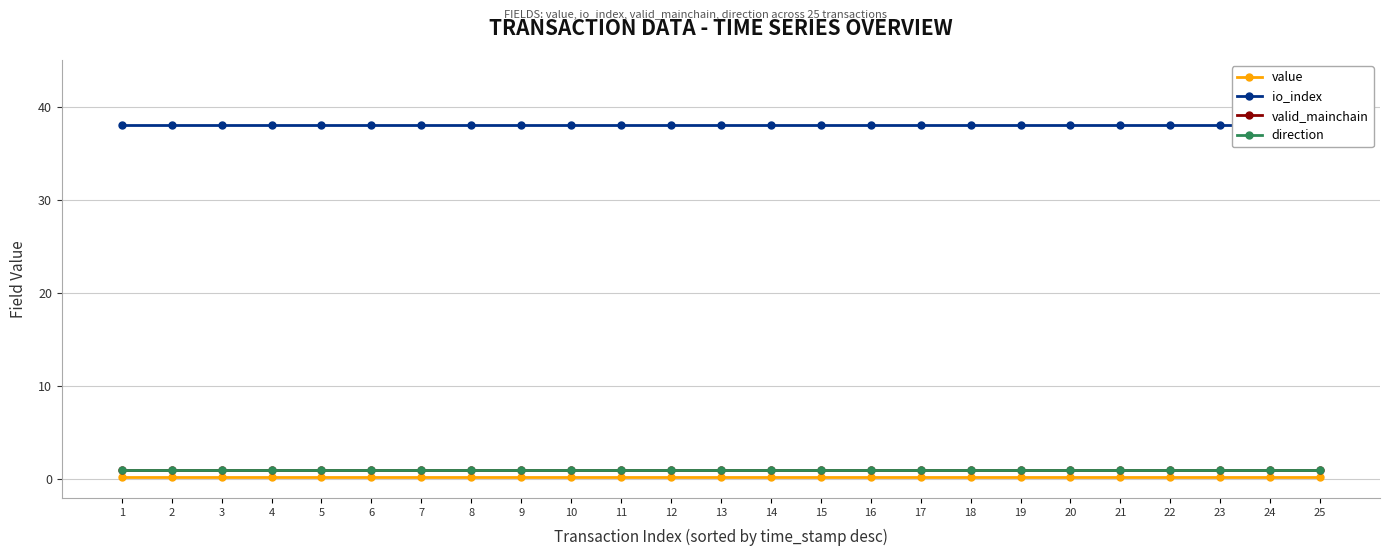

True or false: value has more than 2 interior local peaks.

False